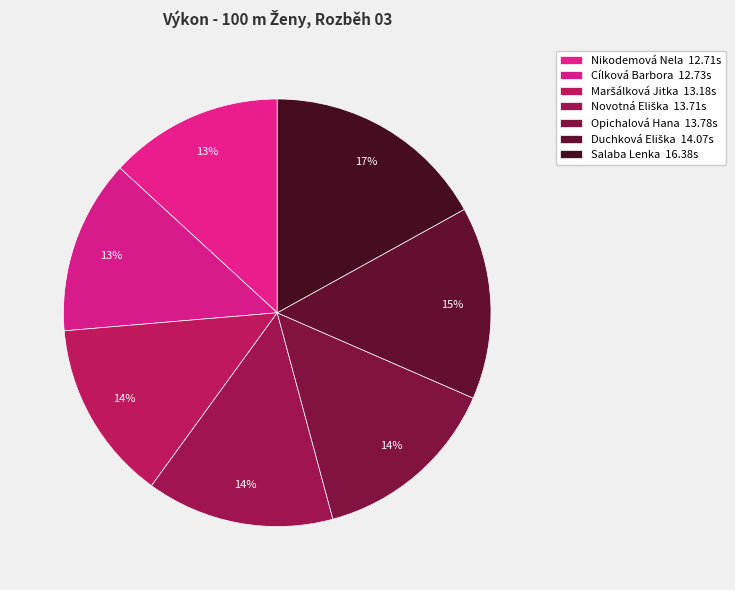

What is the largest slice in the pie chart?

Salaba Lenka